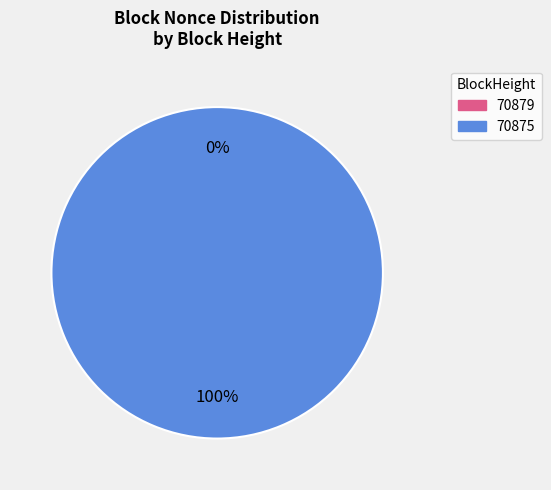

Is it true that 70879 is 0% of the pie?

True